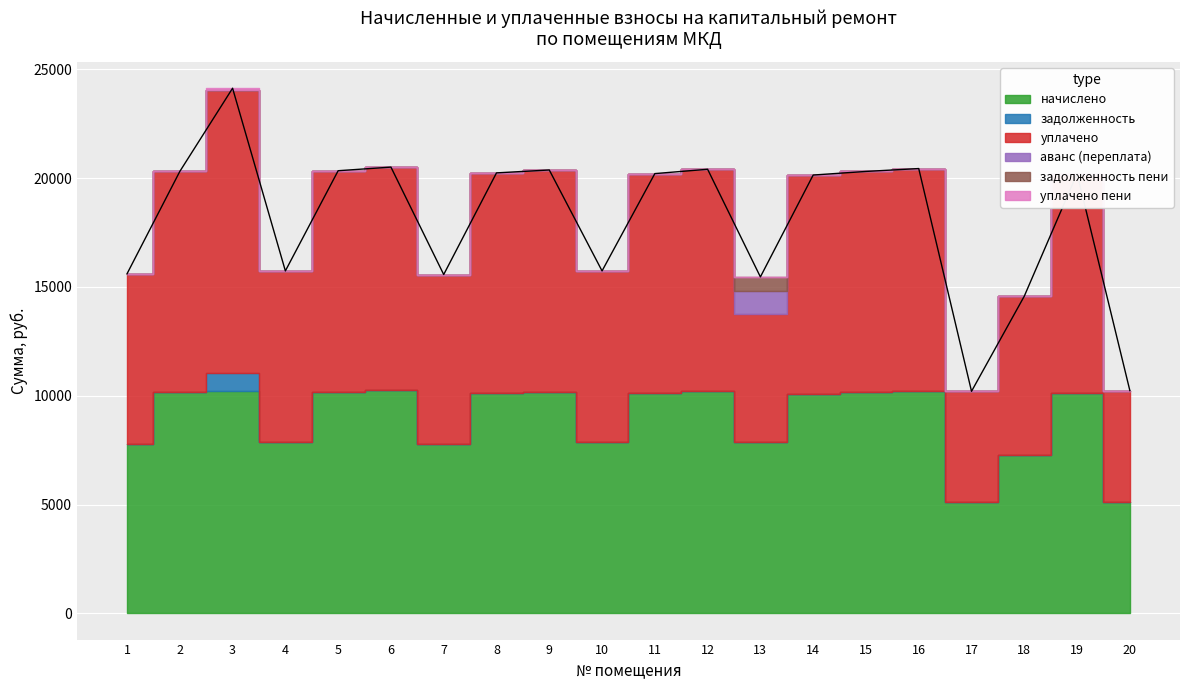

How many data points in аванс (переплата) are above 0?

1